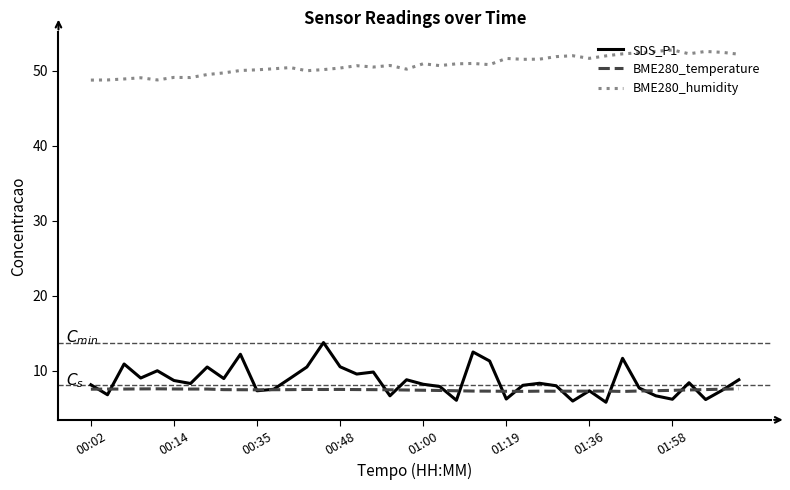

How many lines are shown in the chart?

3